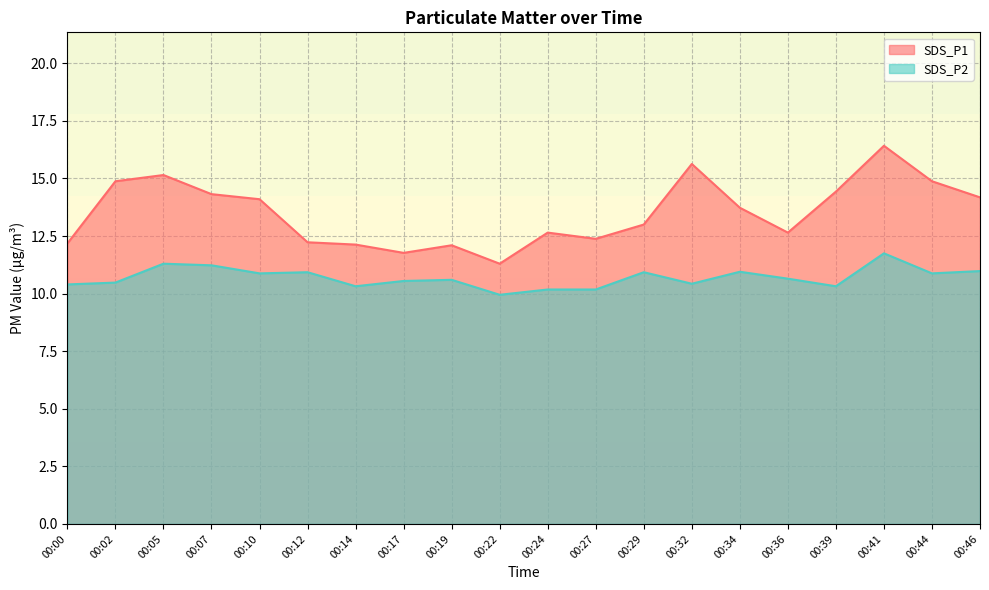

At which category does the chart reach its minimum across all series?

00:22